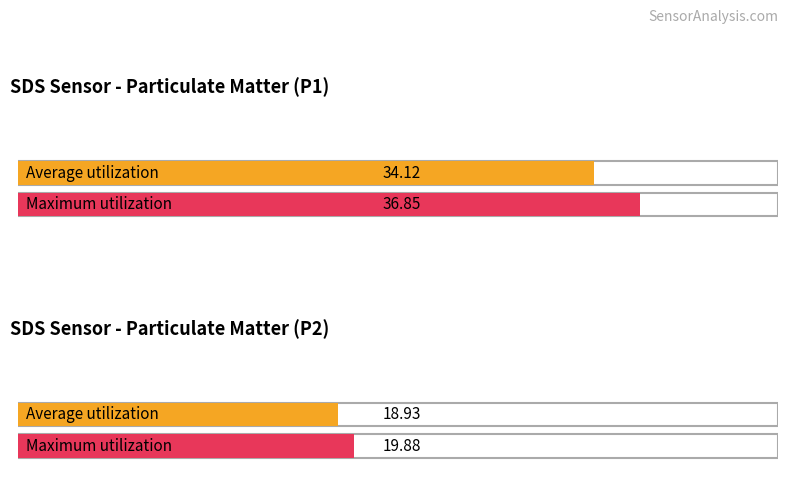

Which series has the largest total across all categories?

SDS_P1